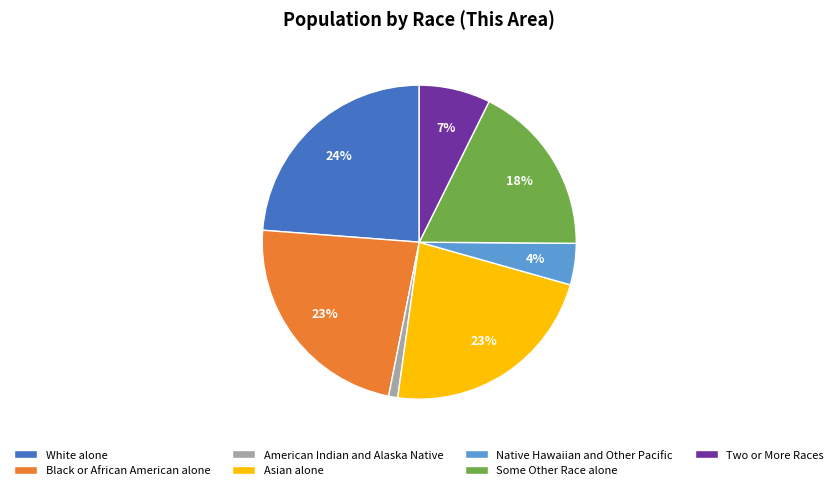

To the nearest percent, what portion does Black or African American alone represent?

23%